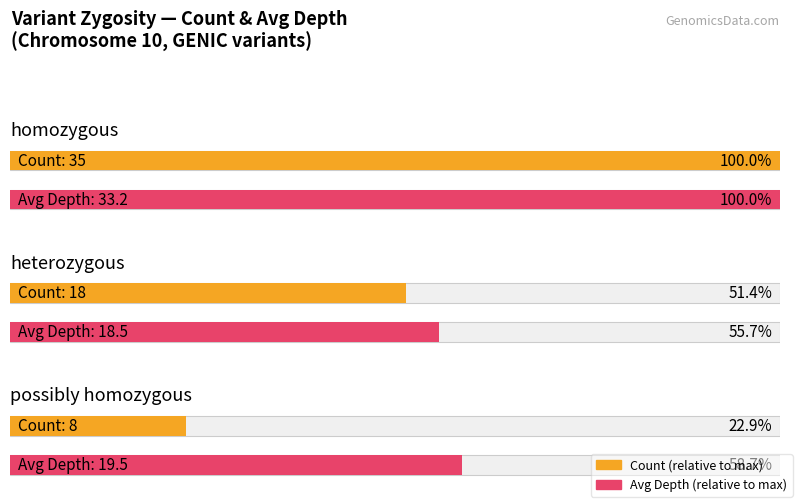

What is the difference between the values at heterozygous and possibly homozygous?

10